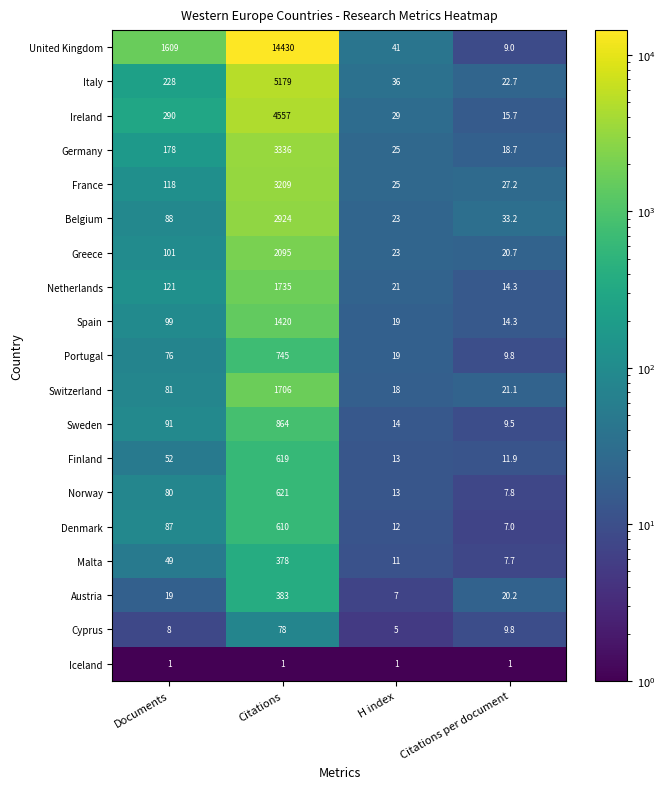

How many categories are shown in the chart?

4